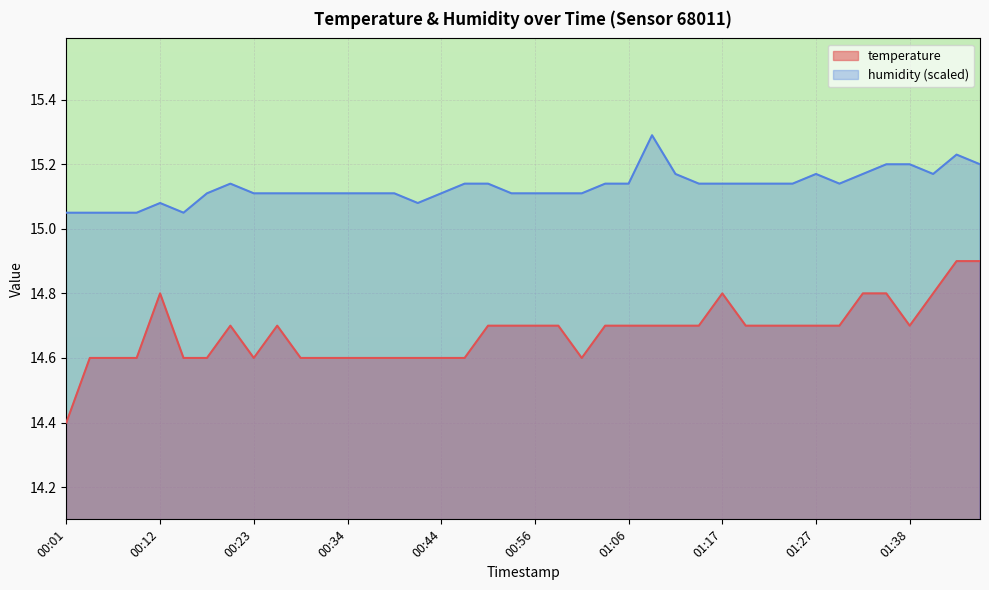

Between 01:22 and 01:14, which is larger?

01:22